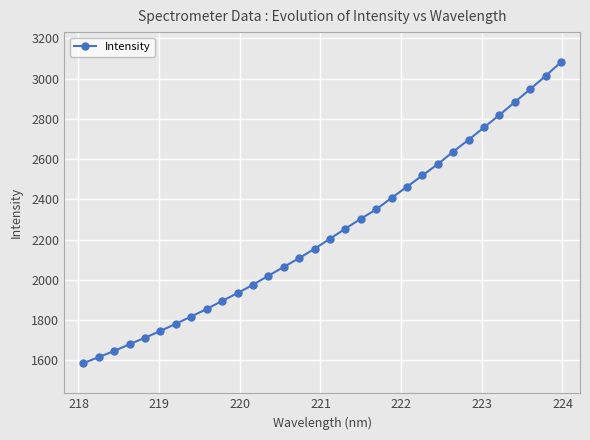

What is the average value?

2234.3